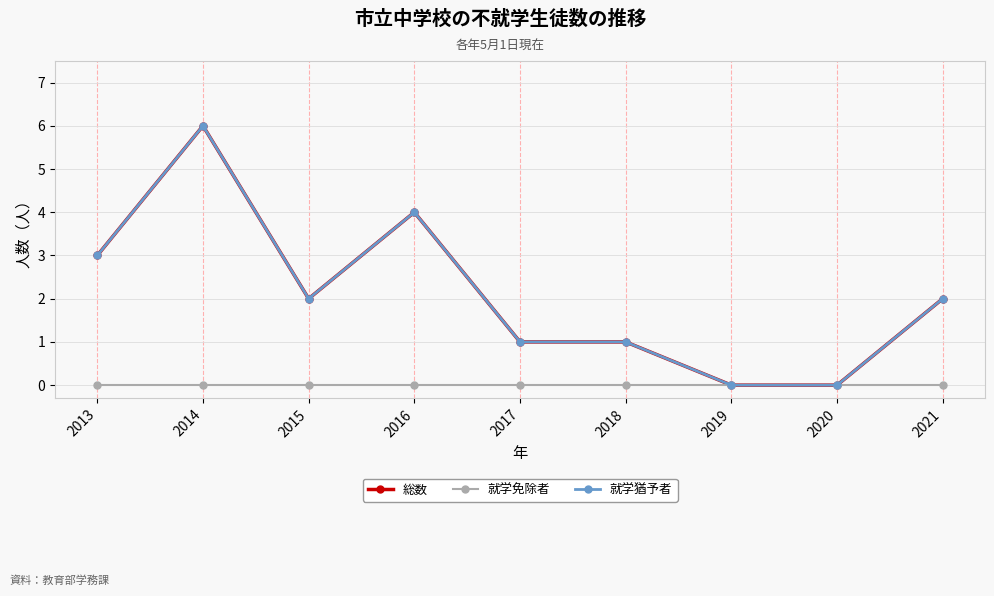

Which series has the widest spread of values?

総数